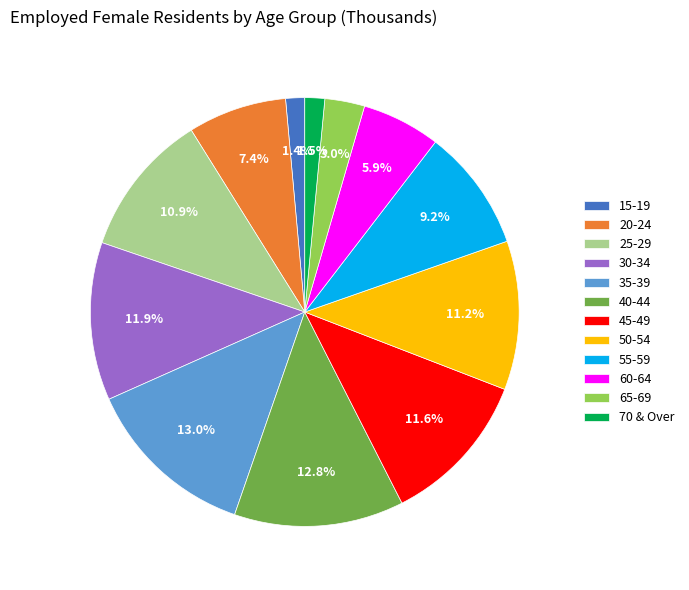

Approximately how many times larger is the value at 55-59 compared to 45-49?

0.8